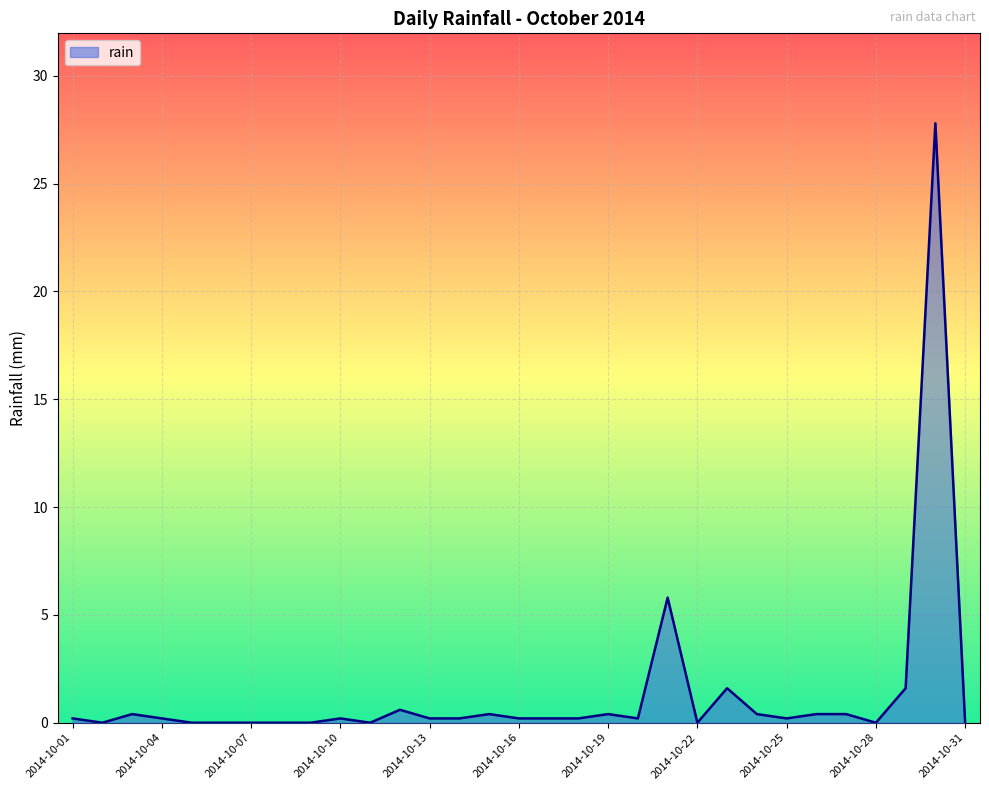

What is the maximum value shown in the chart?

27.8